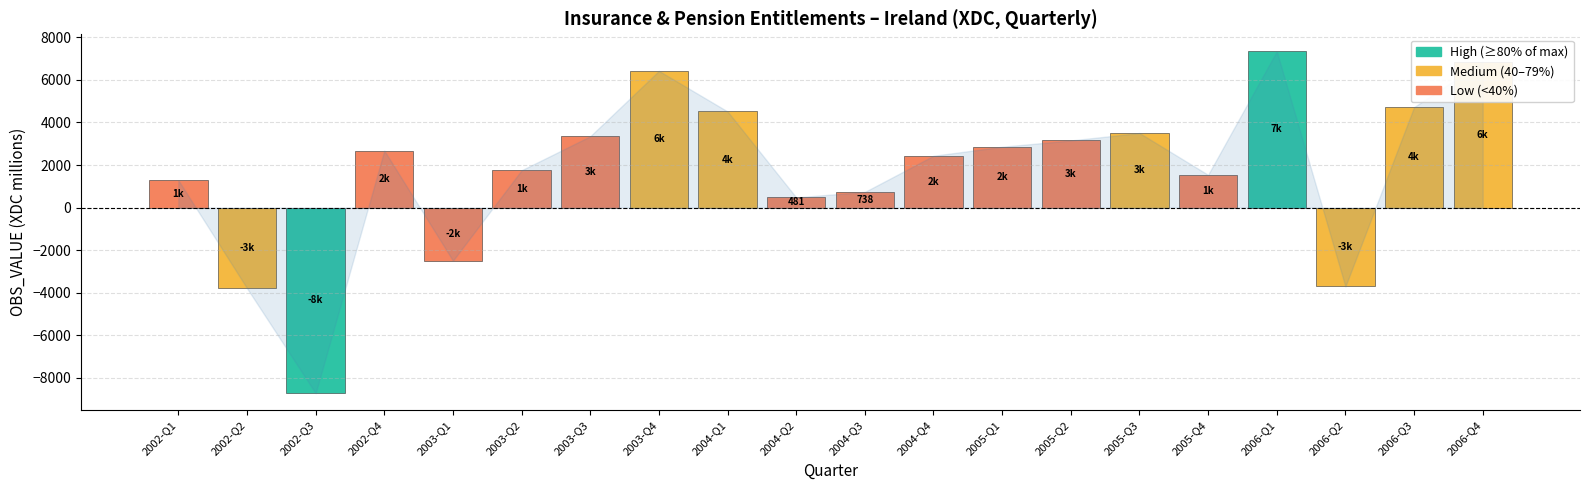

The value at 2006-Q1 is 7339. True or false?

True